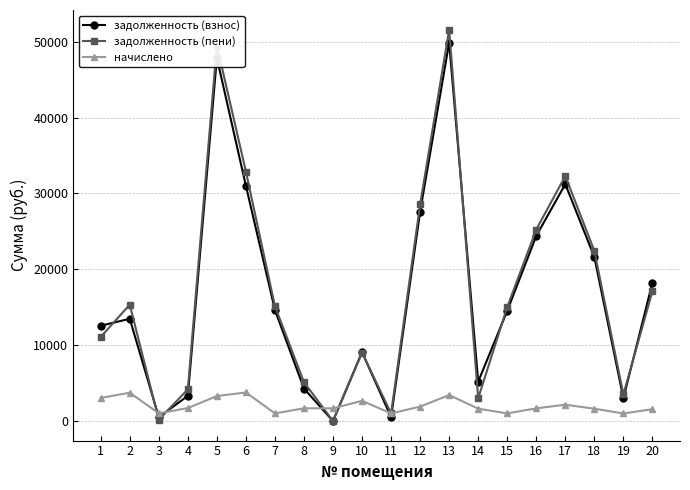

Rank the series by their maximum value, from highest to lowest.

задолженность (пени), задолженность (взнос), начислено